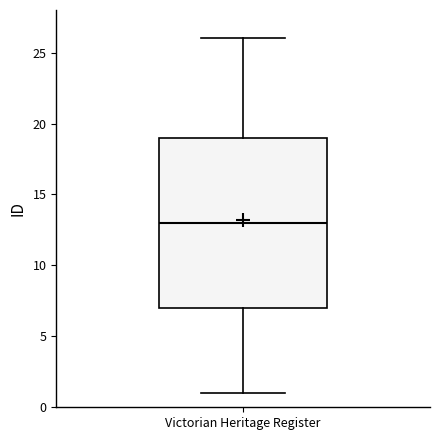

Where does the median line of the box for Victorian Heritage Register sit on the y-axis? The values are not printed on the chart, so give them approximately, as read against the axis.

13